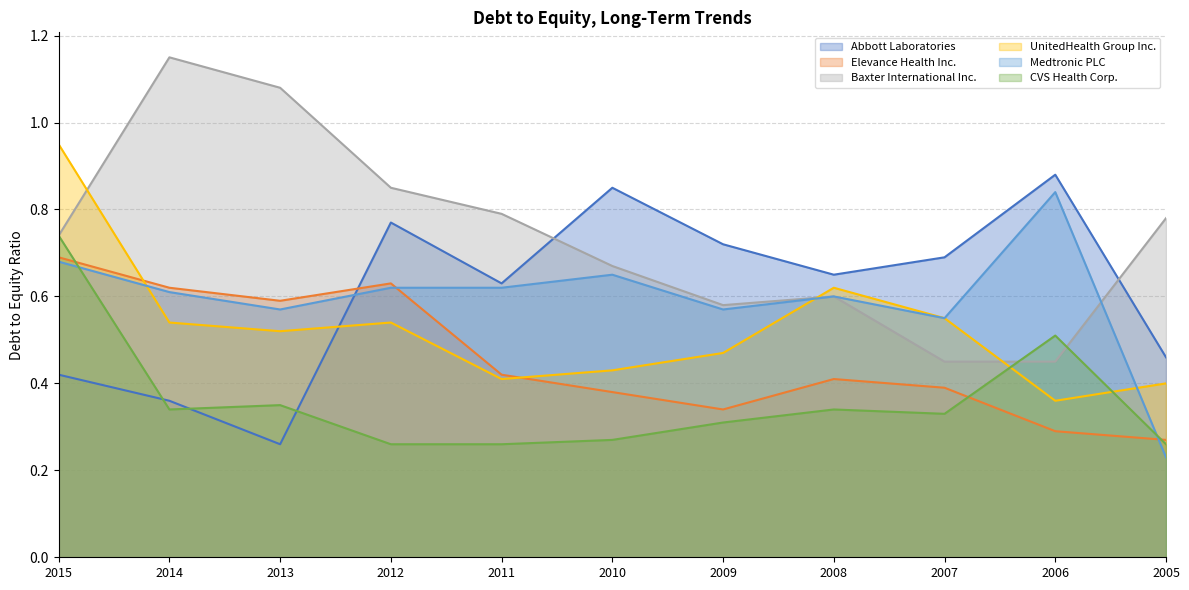

Which series has the widest spread of values?

Baxter International Inc.